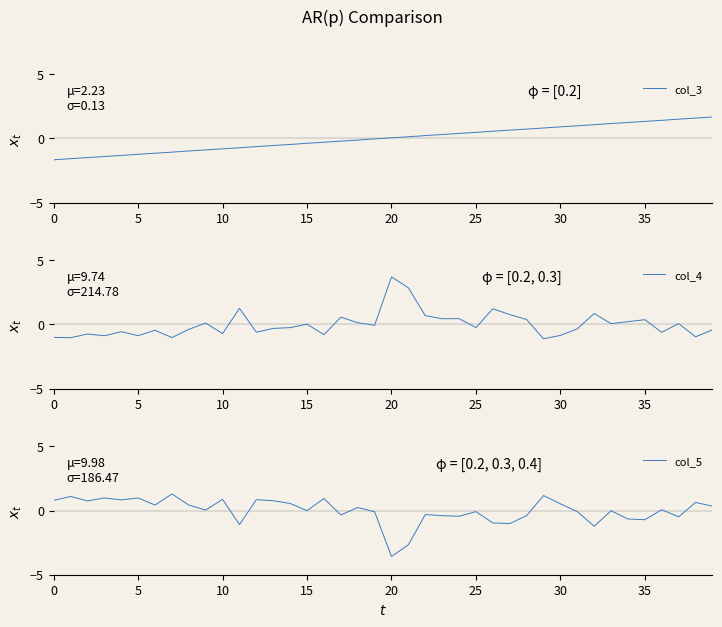

What are all the series names shown in the legend?

col_3, col_4, col_5